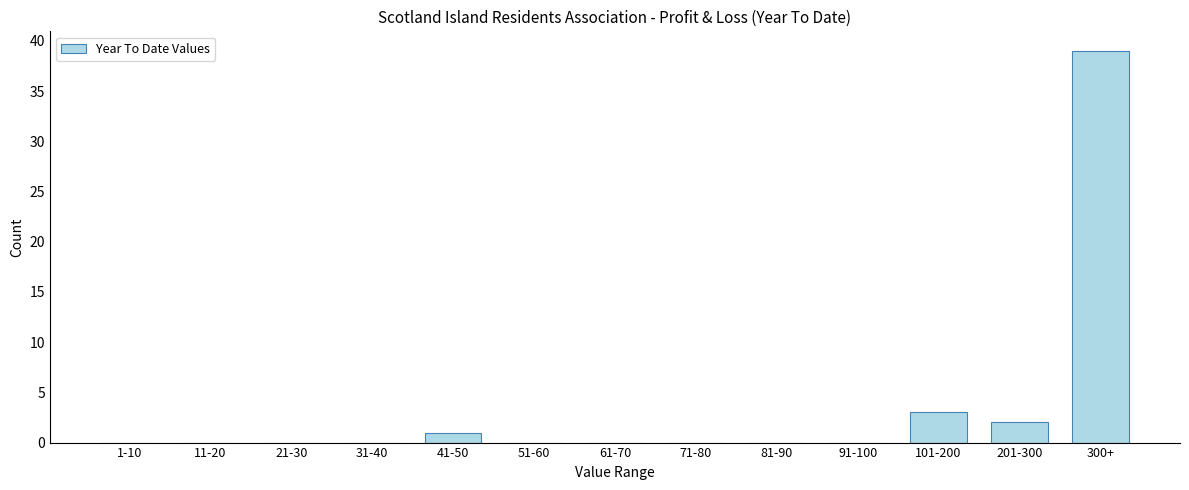

Reading right to left, list all the values displayed in this chart.

300+=39	201-300=2	101-200=3	91-100=0	81-90=0	71-80=0	61-70=0	51-60=0	41-50=1	31-40=0	21-30=0	11-20=0	1-10=0